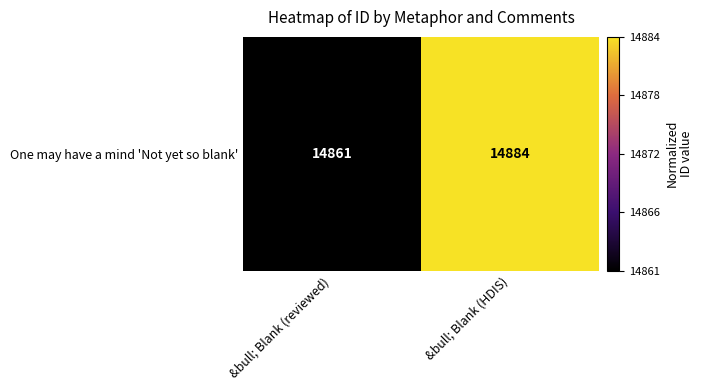

Reading left to right, list all the values displayed in this chart.

14861	14884